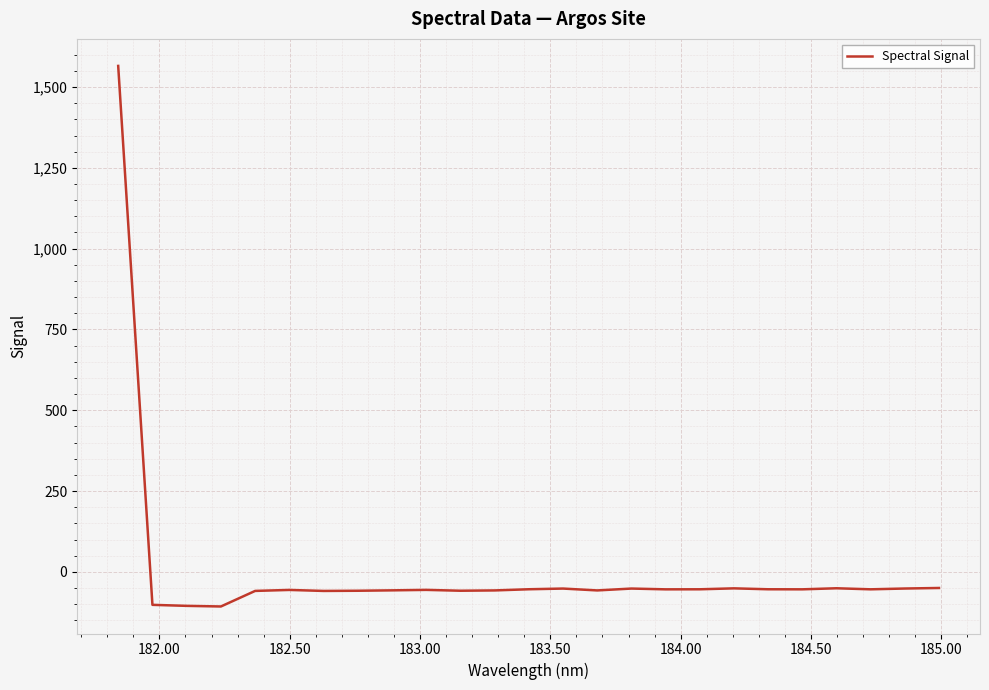

What is the maximum value shown in the chart?

1565.4